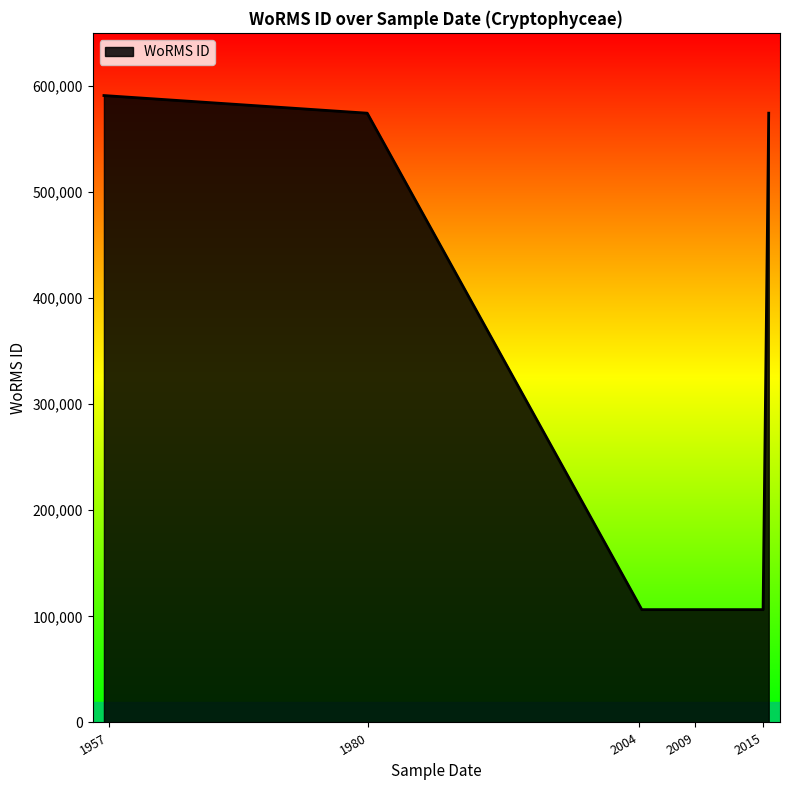

How many series are shown in this chart?

1